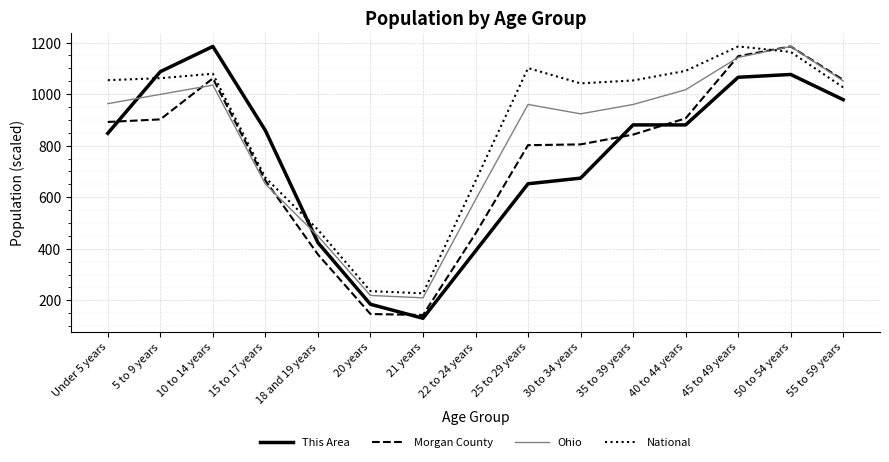

What position from the left is 35 to 39 years?

11